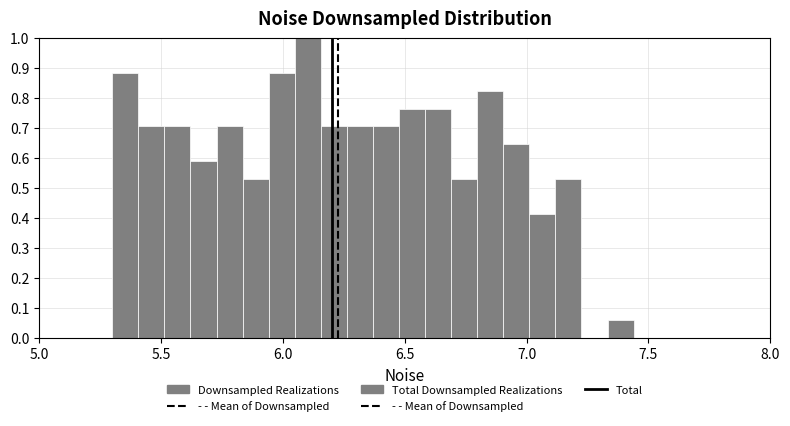

Around what value on the x-axis is the tallest bar? Give the approximate position of its centre, as read against the axis.

6.10